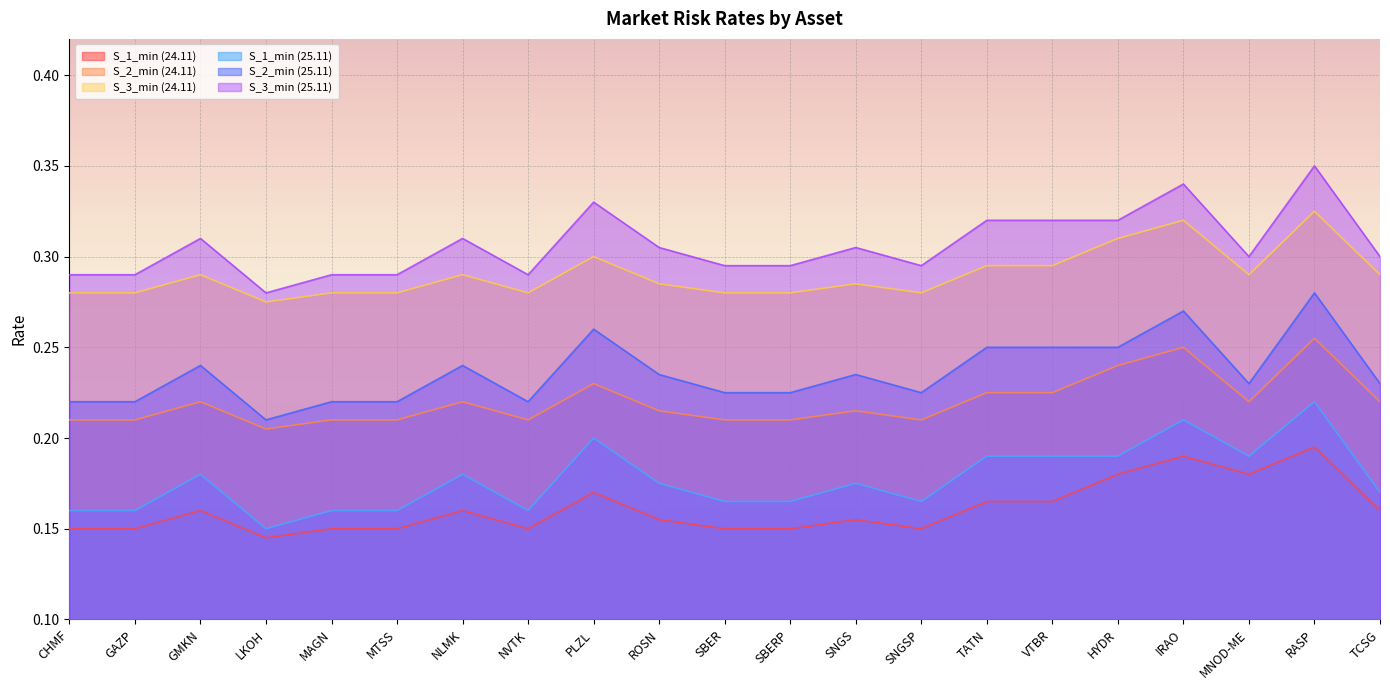

Is the value of S_3_min (25.11) at IRAO greater than the value of S_1_min (24.11) at MNOD-ME?

Yes